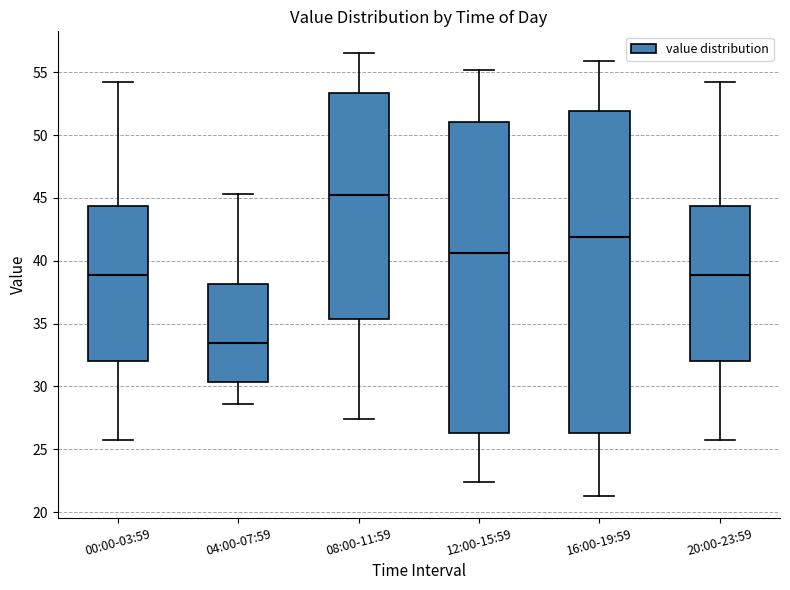

Which box is the tallest, from its lower edge to its upper edge?

16:00-19:59